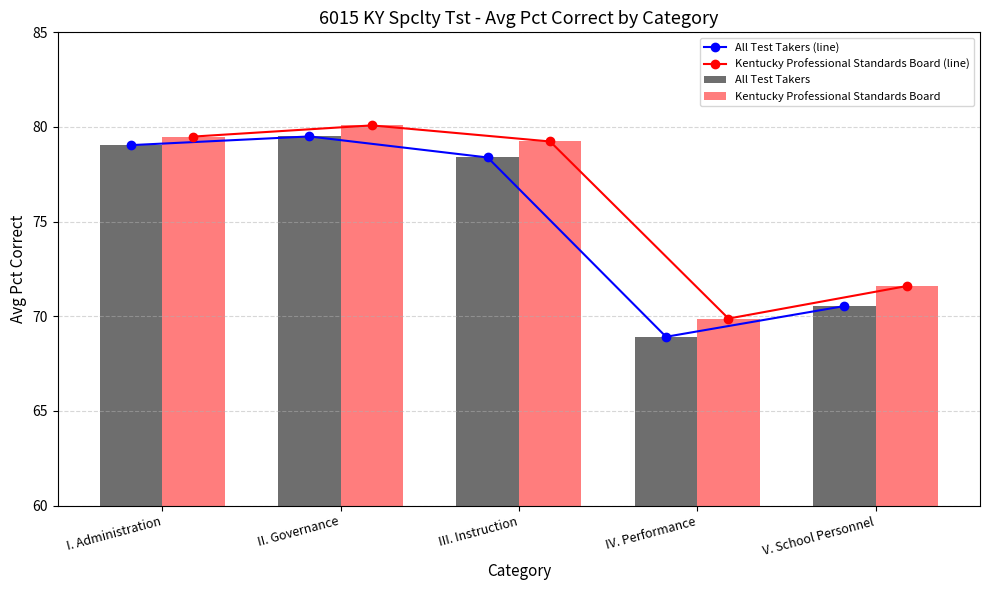

How many values in the Kentucky Professional Standards Board series are below 79?

2